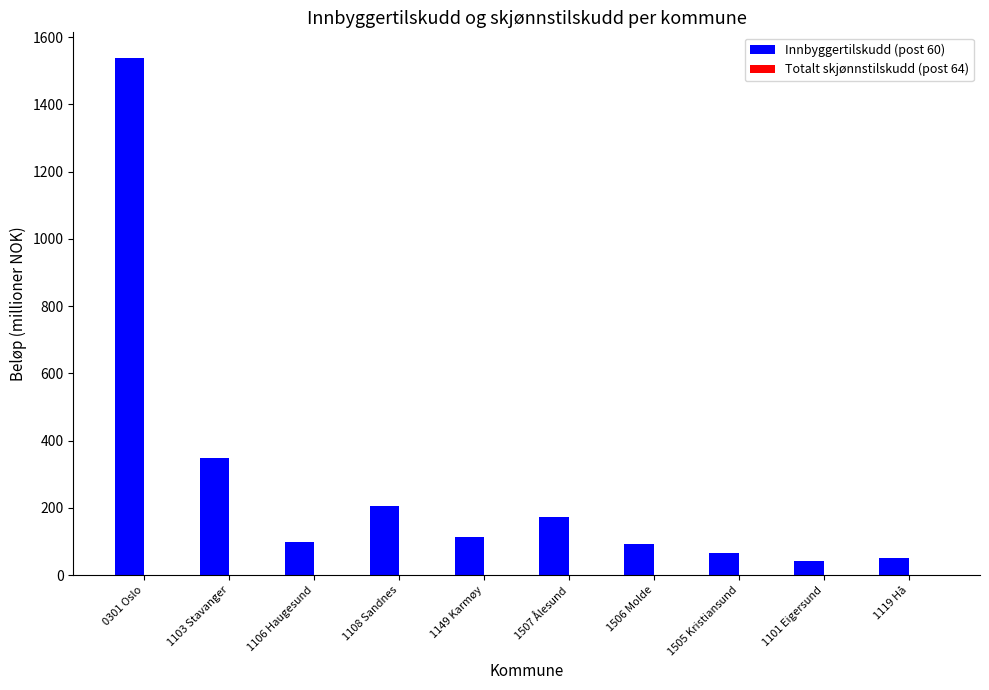

Which series has the largest total across all categories?

Innbyggertilskudd (post 60)